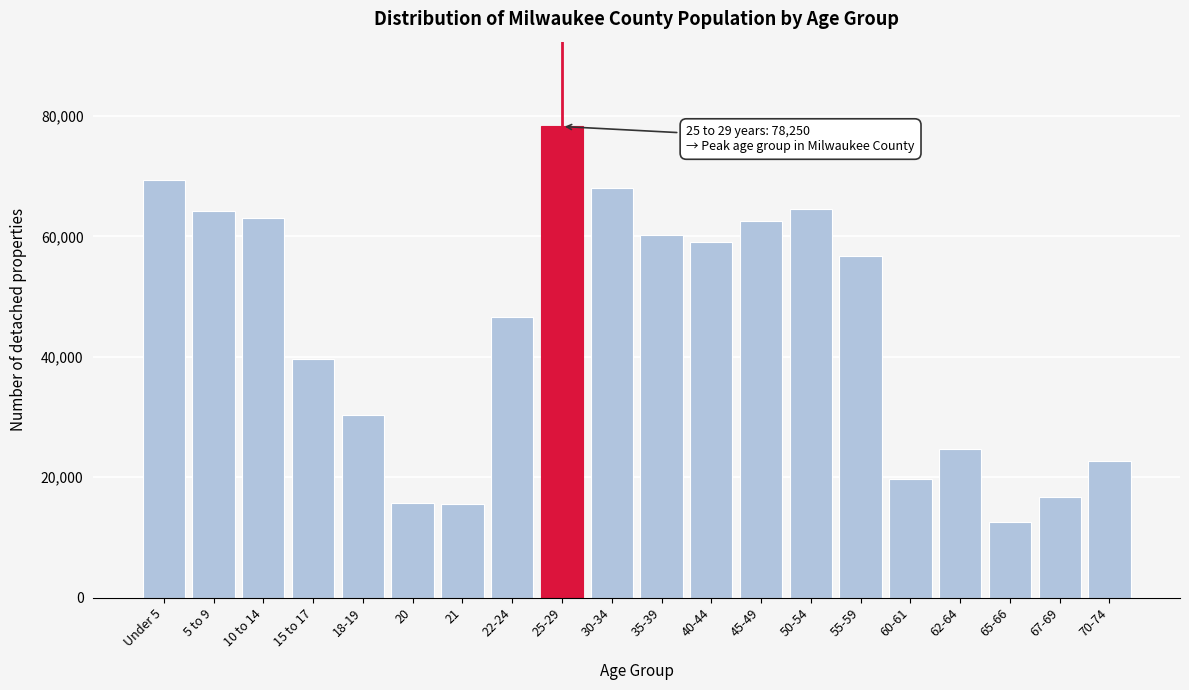

What is the greatest value displayed?

78250